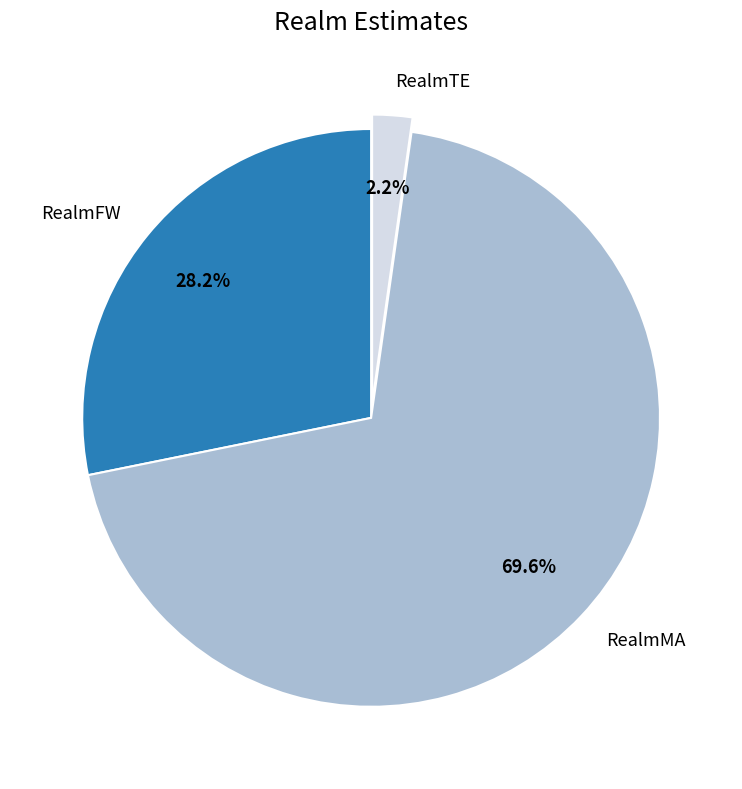

To the nearest percent, what portion does RealmTE represent?

2%